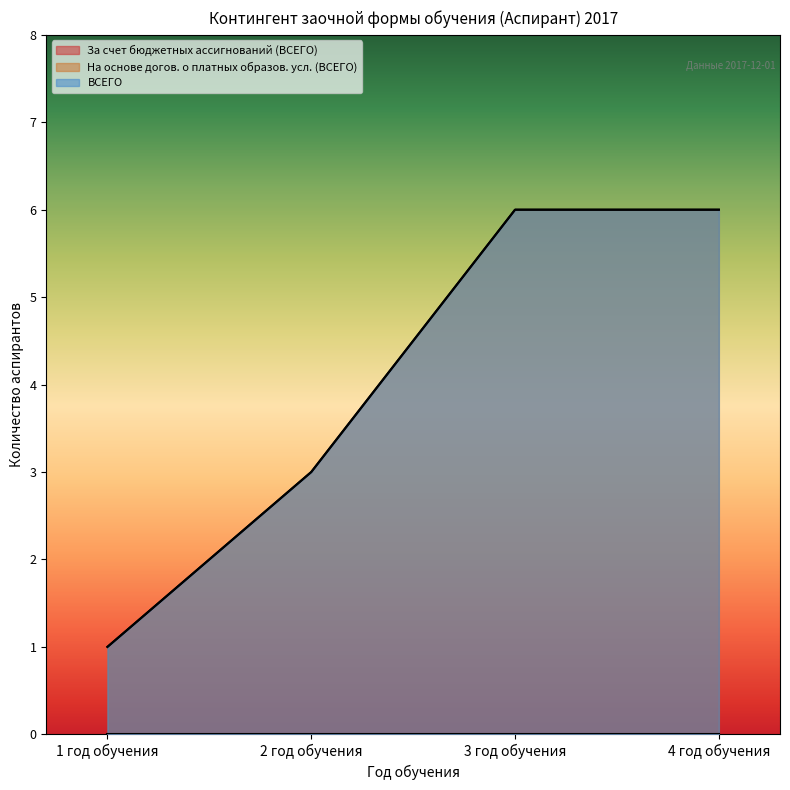

What is the maximum value for На основе догов. о платных образов. усл. (ВСЕГО)?

6